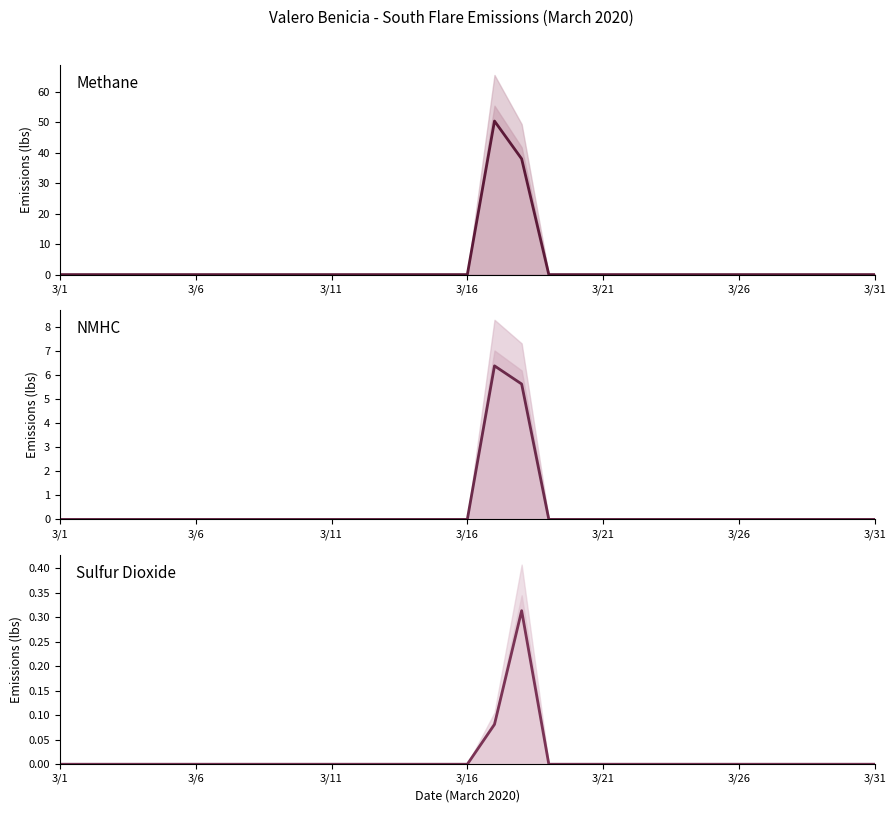

True or false: NMHC (lbs) and Methane (lbs) intersect in this chart.

False